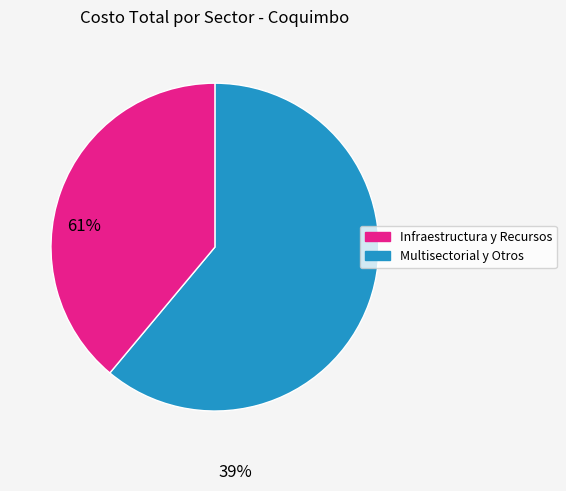

Does any single category account for the majority?

Yes